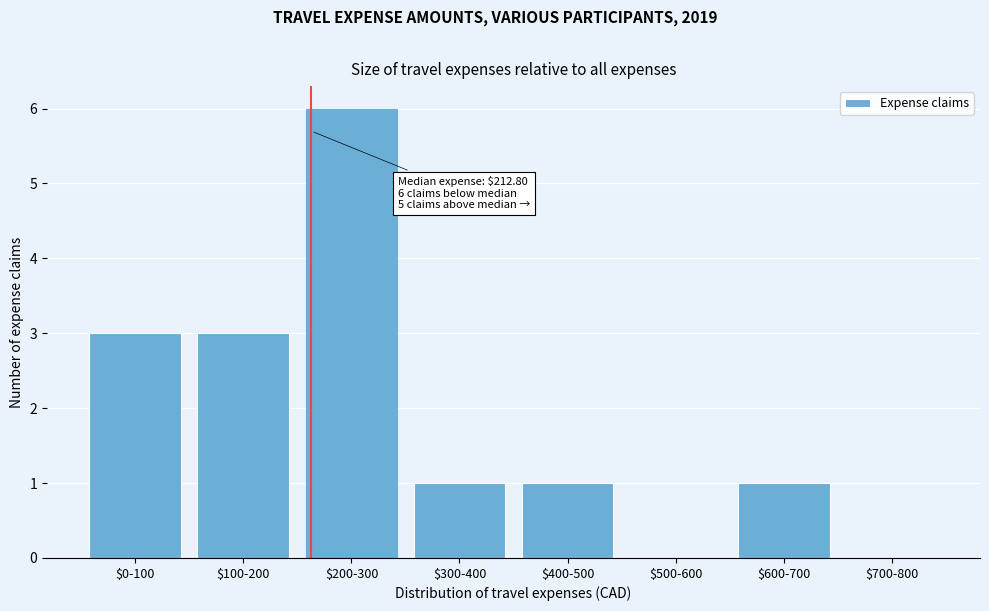

Is it true that the value at $500-600 is 0?

True